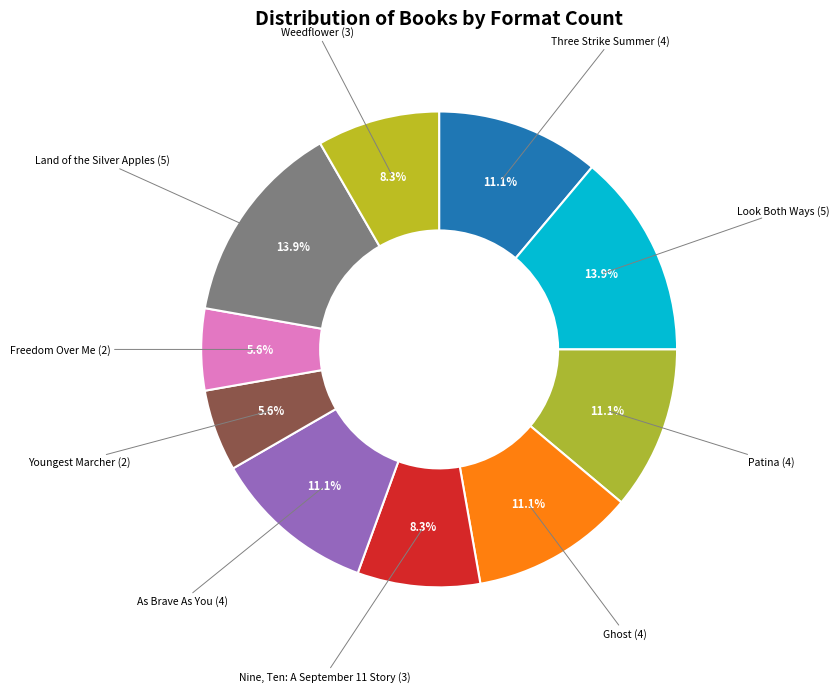

Count the number of slices in the pie.

10